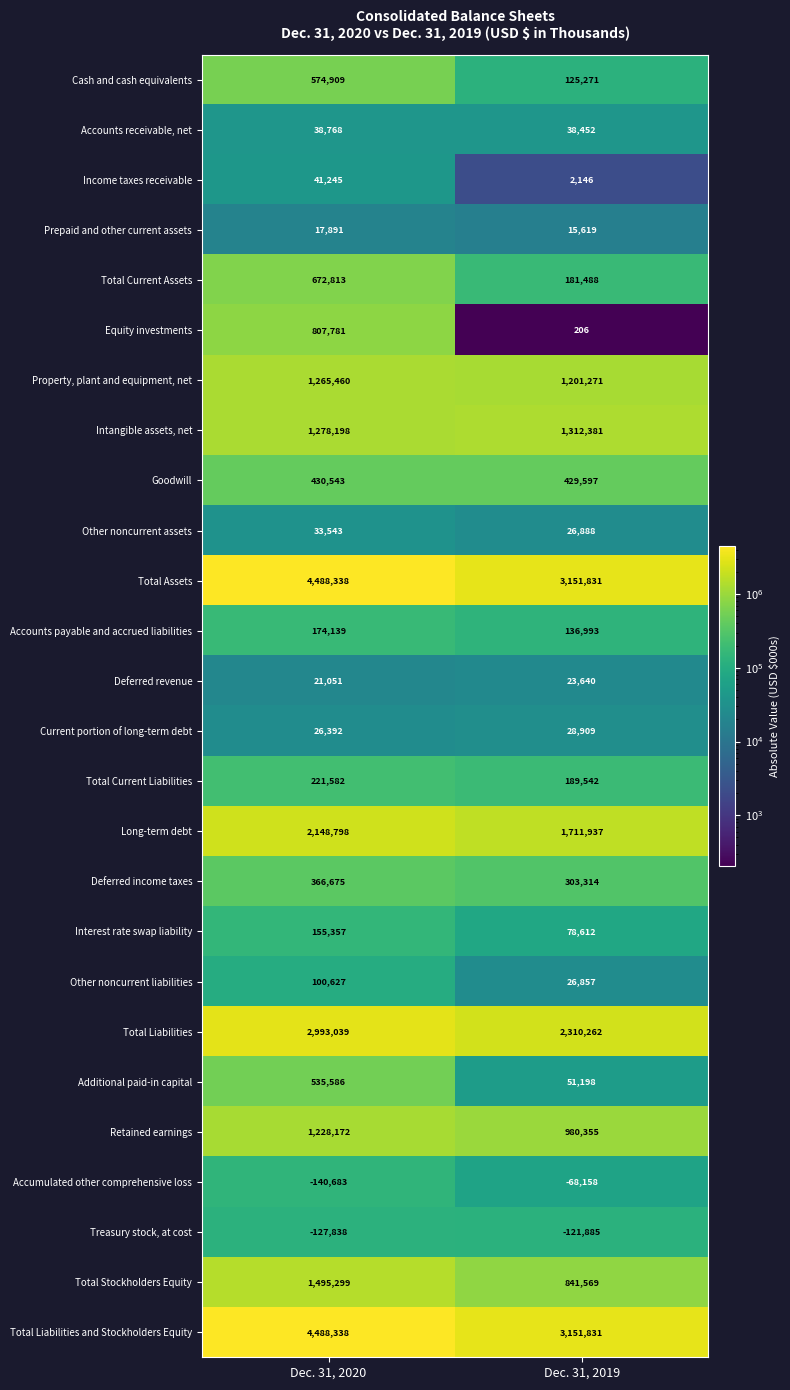

What value does the Total Liabilities series have at Dec. 31, 2019, to the nearest 10?

2310260